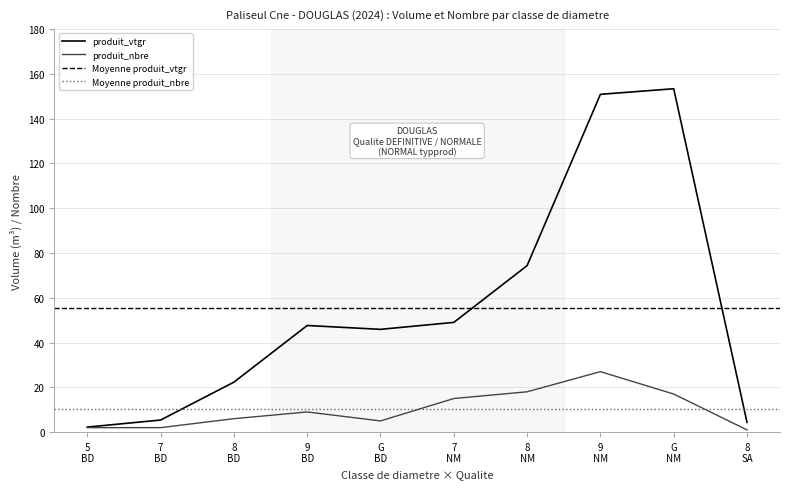

What is the highest value of the produit_nbre series?

27.0